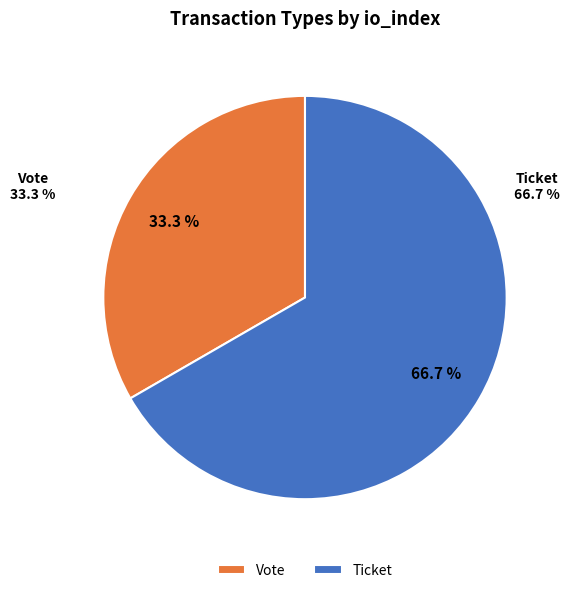

What is the largest slice in the pie chart?

Ticket